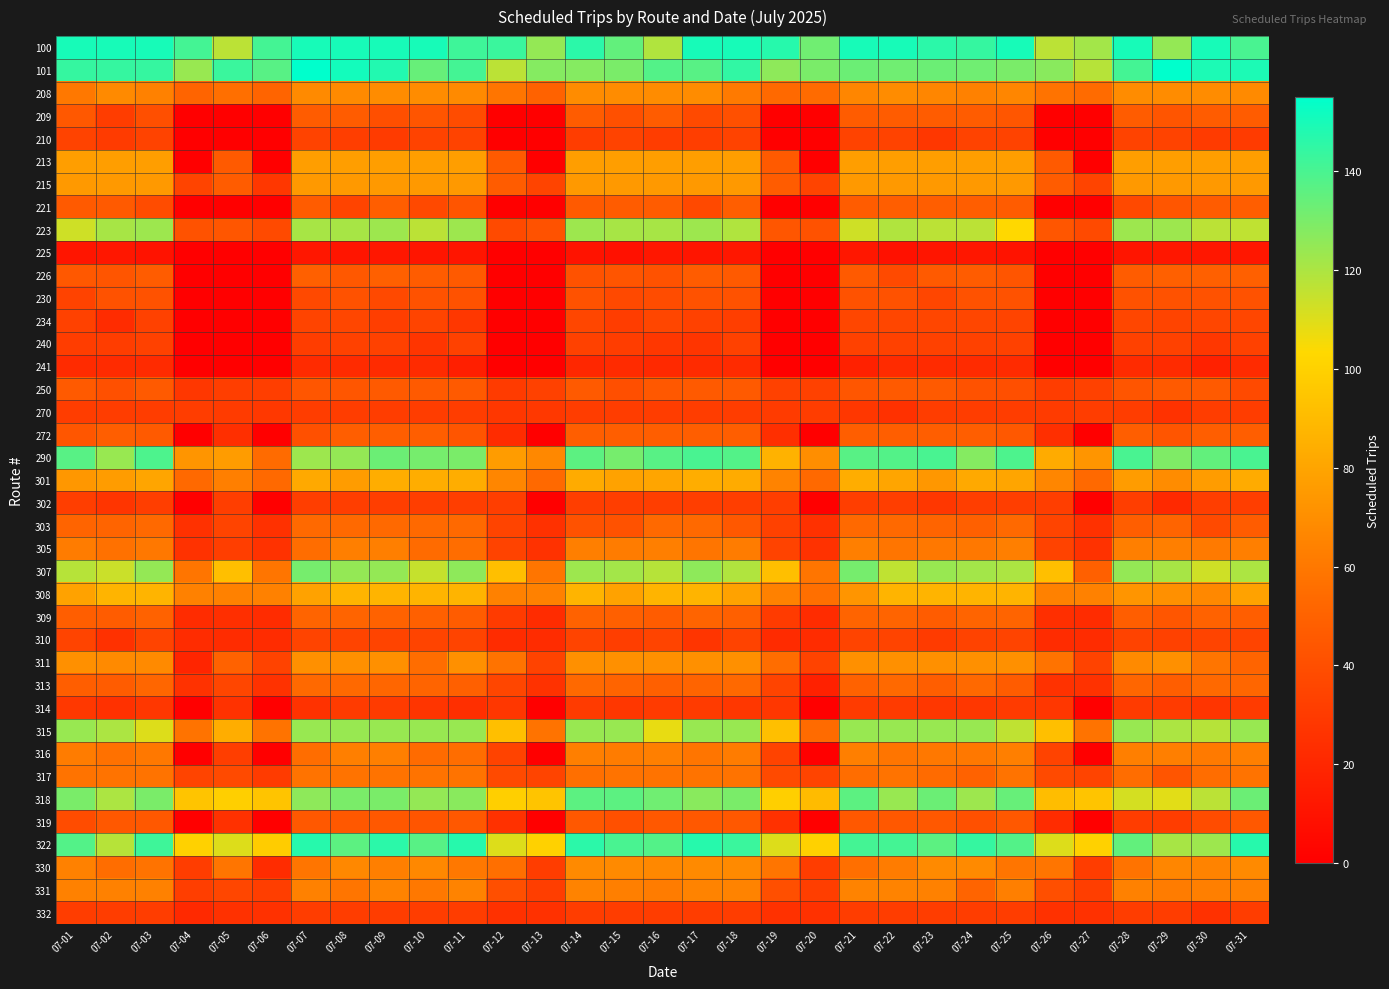

Reading left to right, what are all the values shown in this chart?

100: 07-01=150	07-02=150	07-03=150	07-04=141	07-05=117	07-06=141	07-07=150	07-08=150	07-09=150	07-10=150	07-11=142	07-12=143	07-13=125	07-14=146	07-15=135	07-16=119	07-17=150	07-18=150	07-19=147	07-20=132	07-21=150	07-22=150	07-23=146	07-24=144	07-25=150	07-26=117	07-27=122	07-28=150	07-29=125	07-30=150	07-31=140
101: 07-01=144	07-02=144	07-03=144	07-04=124	07-05=143	07-06=137	07-07=155	07-08=151	07-09=148	07-10=134	07-11=141	07-12=117	07-13=128	07-14=128	07-15=130	07-16=138	07-17=137	07-18=145	07-19=126	07-20=130	07-21=133	07-22=132	07-23=133	07-24=132	07-25=130	07-26=127	07-27=118	07-28=141	07-29=155	07-30=149	07-31=149
208: 07-01=60	07-02=68	07-03=64	07-04=51	07-05=56	07-06=51	07-07=68	07-08=68	07-09=69	07-10=69	07-11=68	07-12=59	07-13=50	07-14=69	07-15=69	07-16=69	07-17=69	07-18=61	07-19=53	07-20=54	07-21=66	07-22=69	07-23=66	07-24=64	07-25=66	07-26=58	07-27=54	07-28=69	07-29=69	07-30=69	07-31=68
209: 07-01=45	07-02=31	07-03=40	07-04=0	07-05=0	07-06=0	07-07=47	07-08=47	07-09=40	07-10=43	07-11=39	07-12=0	07-13=0	07-14=47	07-15=41	07-16=47	07-17=38	07-18=41	07-19=0	07-20=0	07-21=47	07-22=47	07-23=47	07-24=47	07-25=44	07-26=0	07-27=0	07-28=47	07-29=43	07-30=47	07-31=47
210: 07-01=34	07-02=30	07-03=34	07-04=0	07-05=0	07-06=0	07-07=34	07-08=32	07-09=30	07-10=34	07-11=34	07-12=0	07-13=0	07-14=31	07-15=34	07-16=31	07-17=32	07-18=34	07-19=0	07-20=0	07-21=34	07-22=34	07-23=28	07-24=34	07-25=34	07-26=0	07-27=0	07-28=34	07-29=34	07-30=30	07-31=30
213: 07-01=77	07-02=77	07-03=77	07-04=0	07-05=46	07-06=0	07-07=77	07-08=77	07-09=77	07-10=77	07-11=77	07-12=46	07-13=0	07-14=77	07-15=77	07-16=77	07-17=77	07-18=77	07-19=46	07-20=0	07-21=77	07-22=77	07-23=77	07-24=77	07-25=77	07-26=46	07-27=0	07-28=77	07-29=77	07-30=77	07-31=77
215: 07-01=75	07-02=75	07-03=75	07-04=35	07-05=47	07-06=28	07-07=75	07-08=75	07-09=75	07-10=75	07-11=75	07-12=47	07-13=35	07-14=75	07-15=75	07-16=75	07-17=75	07-18=75	07-19=47	07-20=35	07-21=75	07-22=75	07-23=75	07-24=75	07-25=75	07-26=47	07-27=35	07-28=75	07-29=75	07-30=75	07-31=75
221: 07-01=46	07-02=46	07-03=39	07-04=0	07-05=0	07-06=0	07-07=47	07-08=35	07-09=48	07-10=37	07-11=43	07-12=0	07-13=0	07-14=46	07-15=47	07-16=47	07-17=37	07-18=48	07-19=0	07-20=0	07-21=47	07-22=48	07-23=48	07-24=48	07-25=47	07-26=0	07-27=0	07-28=37	07-29=44	07-30=47	07-31=48
223: 07-01=113	07-02=121	07-03=123	07-04=42	07-05=44	07-06=38	07-07=121	07-08=121	07-09=123	07-10=117	07-11=123	07-12=38	07-13=42	07-14=123	07-15=121	07-16=121	07-17=123	07-18=119	07-19=44	07-20=42	07-21=113	07-22=119	07-23=117	07-24=117	07-25=103	07-26=44	07-27=38	07-28=123	07-29=123	07-30=117	07-31=116
225: 07-01=11	07-02=12	07-03=10	07-04=0	07-05=0	07-06=0	07-07=12	07-08=11	07-09=12	07-10=11	07-11=11	07-12=0	07-13=0	07-14=10	07-15=9	07-16=12	07-17=11	07-18=12	07-19=0	07-20=0	07-21=12	07-22=9	07-23=11	07-24=12	07-25=10	07-26=0	07-27=0	07-28=11	07-29=12	07-30=12	07-31=12
226: 07-01=45	07-02=43	07-03=47	07-04=0	07-05=0	07-06=0	07-07=49	07-08=45	07-09=49	07-10=47	07-11=46	07-12=0	07-13=0	07-14=42	07-15=43	07-16=42	07-17=47	07-18=46	07-19=0	07-20=0	07-21=46	07-22=38	07-23=46	07-24=47	07-25=43	07-26=0	07-27=0	07-28=47	07-29=49	07-30=49	07-31=49
230: 07-01=34	07-02=42	07-03=42	07-04=0	07-05=0	07-06=0	07-07=37	07-08=42	07-09=37	07-10=42	07-11=42	07-12=0	07-13=0	07-14=42	07-15=37	07-16=39	07-17=42	07-18=42	07-19=0	07-20=0	07-21=42	07-22=42	07-23=36	07-24=42	07-25=42	07-26=0	07-27=0	07-28=42	07-29=42	07-30=42	07-31=42
234: 07-01=33	07-02=23	07-03=33	07-04=0	07-05=0	07-06=0	07-07=35	07-08=36	07-09=32	07-10=35	07-11=28	07-12=0	07-13=0	07-14=36	07-15=31	07-16=36	07-17=33	07-18=32	07-19=0	07-20=0	07-21=36	07-22=36	07-23=36	07-24=36	07-25=35	07-26=0	07-27=0	07-28=36	07-29=35	07-30=36	07-31=36
240: 07-01=31	07-02=31	07-03=33	07-04=0	07-05=0	07-06=0	07-07=31	07-08=33	07-09=33	07-10=27	07-11=33	07-12=0	07-13=0	07-14=33	07-15=31	07-16=28	07-17=27	07-18=33	07-19=0	07-20=0	07-21=33	07-22=33	07-23=33	07-24=33	07-25=33	07-26=0	07-27=0	07-28=33	07-29=33	07-30=28	07-31=33
241: 07-01=22	07-02=22	07-03=22	07-04=0	07-05=0	07-06=0	07-07=22	07-08=22	07-09=22	07-10=22	07-11=16	07-12=0	07-13=0	07-14=20	07-15=22	07-16=21	07-17=22	07-18=22	07-19=0	07-20=0	07-21=17	07-22=22	07-23=22	07-24=22	07-25=22	07-26=0	07-27=0	07-28=22	07-29=22	07-30=17	07-31=22
250: 07-01=46	07-02=41	07-03=46	07-04=28	07-05=32	07-06=32	07-07=44	07-08=44	07-09=46	07-10=46	07-11=46	07-12=30	07-13=33	07-14=46	07-15=40	07-16=45	07-17=46	07-18=46	07-19=33	07-20=33	07-21=44	07-22=46	07-23=46	07-24=42	07-25=40	07-26=31	07-27=33	07-28=43	07-29=46	07-30=46	07-31=38
270: 07-01=31	07-02=31	07-03=31	07-04=31	07-05=30	07-06=29	07-07=31	07-08=31	07-09=31	07-10=31	07-11=31	07-12=28	07-13=29	07-14=31	07-15=31	07-16=31	07-17=31	07-18=31	07-19=30	07-20=31	07-21=28	07-22=25	07-23=31	07-24=31	07-25=31	07-26=30	07-27=31	07-28=31	07-29=26	07-30=31	07-31=31
272: 07-01=44	07-02=48	07-03=46	07-04=0	07-05=24	07-06=0	07-07=41	07-08=48	07-09=48	07-10=48	07-11=43	07-12=23	07-13=0	07-14=48	07-15=48	07-16=48	07-17=48	07-18=48	07-19=24	07-20=0	07-21=48	07-22=48	07-23=48	07-24=48	07-25=45	07-26=24	07-27=0	07-28=48	07-29=43	07-30=48	07-31=48
290: 07-01=137	07-02=124	07-03=139	07-04=73	07-05=76	07-06=54	07-07=123	07-08=125	07-09=133	07-10=131	07-11=130	07-12=76	07-13=67	07-14=136	07-15=131	07-16=137	07-17=140	07-18=138	07-19=86	07-20=70	07-21=137	07-22=138	07-23=140	07-24=128	07-25=139	07-26=83	07-27=73	07-28=140	07-29=129	07-30=135	07-31=140
301: 07-01=74	07-02=76	07-03=80	07-04=53	07-05=63	07-06=53	07-07=82	07-08=76	07-09=84	07-10=84	07-11=84	07-12=66	07-13=53	07-14=83	07-15=79	07-16=80	07-17=84	07-18=83	07-19=65	07-20=53	07-21=84	07-22=80	07-23=74	07-24=82	07-25=80	07-26=66	07-27=53	07-28=76	07-29=69	07-30=76	07-31=83
302: 07-01=32	07-02=27	07-03=32	07-04=0	07-05=32	07-06=0	07-07=32	07-08=32	07-09=32	07-10=32	07-11=32	07-12=32	07-13=0	07-14=32	07-15=32	07-16=32	07-17=32	07-18=32	07-19=32	07-20=0	07-21=32	07-22=32	07-23=28	07-24=32	07-25=32	07-26=32	07-27=0	07-28=32	07-29=21	07-30=32	07-31=32
303: 07-01=51	07-02=51	07-03=53	07-04=25	07-05=35	07-06=25	07-07=53	07-08=53	07-09=53	07-10=53	07-11=53	07-12=35	07-13=25	07-14=42	07-15=42	07-16=53	07-17=53	07-18=45	07-19=33	07-20=25	07-21=53	07-22=53	07-23=51	07-24=49	07-25=53	07-26=35	07-27=25	07-28=48	07-29=51	07-30=38	07-31=47
305: 07-01=62	07-02=57	07-03=60	07-04=26	07-05=32	07-06=26	07-07=55	07-08=63	07-09=63	07-10=54	07-11=55	07-12=34	07-13=26	07-14=63	07-15=62	07-16=63	07-17=59	07-18=62	07-19=34	07-20=26	07-21=63	07-22=59	07-23=60	07-24=60	07-25=63	07-26=34	07-27=26	07-28=63	07-29=63	07-30=61	07-31=63
307: 07-01=118	07-02=114	07-03=125	07-04=59	07-05=92	07-06=59	07-07=131	07-08=125	07-09=125	07-10=115	07-11=126	07-12=92	07-13=59	07-14=123	07-15=122	07-16=118	07-17=126	07-18=119	07-19=92	07-20=59	07-21=131	07-22=116	07-23=124	07-24=122	07-25=120	07-26=92	07-27=49	07-28=125	07-29=121	07-30=113	07-31=120
308: 07-01=79	07-02=87	07-03=87	07-04=64	07-05=64	07-06=64	07-07=79	07-08=87	07-09=87	07-10=87	07-11=87	07-12=64	07-13=64	07-14=87	07-15=79	07-16=87	07-17=87	07-18=79	07-19=64	07-20=56	07-21=73	07-22=87	07-23=87	07-24=87	07-25=87	07-26=64	07-27=64	07-28=73	07-29=71	07-30=67	07-31=79
309: 07-01=48	07-02=47	07-03=50	07-04=23	07-05=24	07-06=23	07-07=51	07-08=51	07-09=50	07-10=49	07-11=47	07-12=30	07-13=23	07-14=50	07-15=49	07-16=47	07-17=51	07-18=49	07-19=30	07-20=23	07-21=51	07-22=51	07-23=47	07-24=51	07-25=51	07-26=24	07-27=23	07-28=48	07-29=44	07-30=50	07-31=48
310: 07-01=35	07-02=25	07-03=35	07-04=23	07-05=23	07-06=23	07-07=35	07-08=35	07-09=35	07-10=35	07-11=35	07-12=23	07-13=23	07-14=35	07-15=32	07-16=35	07-17=27	07-18=34	07-19=22	07-20=23	07-21=35	07-22=35	07-23=30	07-24=34	07-25=35	07-26=23	07-27=23	07-28=34	07-29=33	07-30=35	07-31=35
311: 07-01=71	07-02=68	07-03=68	07-04=19	07-05=50	07-06=34	07-07=71	07-08=71	07-09=71	07-10=55	07-11=71	07-12=58	07-13=34	07-14=71	07-15=71	07-16=71	07-17=71	07-18=71	07-19=55	07-20=34	07-21=71	07-22=71	07-23=71	07-24=71	07-25=71	07-26=58	07-27=34	07-28=68	07-29=71	07-30=59	07-31=51
313: 07-01=48	07-02=47	07-03=52	07-04=26	07-05=36	07-06=26	07-07=53	07-08=53	07-09=52	07-10=51	07-11=49	07-12=36	07-13=26	07-14=53	07-15=51	07-16=49	07-17=51	07-18=53	07-19=35	07-20=17	07-21=50	07-22=53	07-23=48	07-24=53	07-25=47	07-26=26	07-27=26	07-28=52	07-29=48	07-30=53	07-31=52
314: 07-01=29	07-02=25	07-03=28	07-04=0	07-05=26	07-06=0	07-07=26	07-08=30	07-09=30	07-10=27	07-11=24	07-12=28	07-13=0	07-14=30	07-15=28	07-16=30	07-17=30	07-18=28	07-19=28	07-20=0	07-21=30	07-22=30	07-23=28	07-24=28	07-25=30	07-26=28	07-27=0	07-28=30	07-29=30	07-30=27	07-31=30
315: 07-01=124	07-02=120	07-03=110	07-04=58	07-05=84	07-06=58	07-07=124	07-08=124	07-09=124	07-10=124	07-11=124	07-12=92	07-13=58	07-14=124	07-15=124	07-16=108	07-17=124	07-18=124	07-19=92	07-20=54	07-21=124	07-22=124	07-23=124	07-24=124	07-25=116	07-26=92	07-27=58	07-28=124	07-29=120	07-30=118	07-31=124
316: 07-01=62	07-02=57	07-03=60	07-04=0	07-05=32	07-06=0	07-07=55	07-08=63	07-09=63	07-10=54	07-11=55	07-12=34	07-13=0	07-14=63	07-15=62	07-16=63	07-17=59	07-18=62	07-19=34	07-20=0	07-21=63	07-22=59	07-23=60	07-24=60	07-25=63	07-26=34	07-27=0	07-28=63	07-29=63	07-30=61	07-31=63
317: 07-01=58	07-02=58	07-03=58	07-04=35	07-05=38	07-06=30	07-07=58	07-08=58	07-09=58	07-10=58	07-11=58	07-12=38	07-13=35	07-14=56	07-15=58	07-16=58	07-17=58	07-18=58	07-19=38	07-20=35	07-21=55	07-22=58	07-23=54	07-24=50	07-25=58	07-26=38	07-27=35	07-28=55	07-29=43	07-30=55	07-31=58
318: 07-01=130	07-02=120	07-03=130	07-04=94	07-05=99	07-06=94	07-07=126	07-08=130	07-09=130	07-10=125	07-11=127	07-12=99	07-13=94	07-14=136	07-15=136	07-16=132	07-17=127	07-18=130	07-19=99	07-20=90	07-21=136	07-22=124	07-23=133	07-24=123	07-25=134	07-26=91	07-27=94	07-28=112	07-29=109	07-30=117	07-31=133
319: 07-01=39	07-02=45	07-03=45	07-04=0	07-05=25	07-06=0	07-07=45	07-08=45	07-09=45	07-10=43	07-11=45	07-12=25	07-13=0	07-14=45	07-15=41	07-16=45	07-17=45	07-18=45	07-19=25	07-20=0	07-21=45	07-22=45	07-23=45	07-24=41	07-25=45	07-26=23	07-27=0	07-28=31	07-29=31	07-30=39	07-31=45
322: 07-01=138	07-02=118	07-03=142	07-04=100	07-05=110	07-06=98	07-07=147	07-08=136	07-09=146	07-10=137	07-11=147	07-12=110	07-13=100	07-14=146	07-15=140	07-16=138	07-17=147	07-18=143	07-19=110	07-20=100	07-21=141	07-22=141	07-23=136	07-24=144	07-25=138	07-26=110	07-27=100	07-28=135	07-29=121	07-30=123	07-31=147
330: 07-01=64	07-02=55	07-03=58	07-04=31	07-05=59	07-06=23	07-07=59	07-08=67	07-09=63	07-10=67	07-11=60	07-12=56	07-13=31	07-14=68	07-15=68	07-16=67	07-17=68	07-18=68	07-19=59	07-20=31	07-21=56	07-22=62	07-23=68	07-24=68	07-25=59	07-26=59	07-27=31	07-28=58	07-29=66	07-30=65	07-31=68
331: 07-01=64	07-02=64	07-03=64	07-04=32	07-05=36	07-06=32	07-07=64	07-08=59	07-09=65	07-10=60	07-11=65	07-12=40	07-13=32	07-14=65	07-15=63	07-16=62	07-17=65	07-18=65	07-19=40	07-20=32	07-21=65	07-22=65	07-23=64	07-24=51	07-25=63	07-26=40	07-27=32	07-28=64	07-29=62	07-30=63	07-31=64
332: 07-01=31	07-02=31	07-03=31	07-04=21	07-05=25	07-06=25	07-07=31	07-08=31	07-09=31	07-10=31	07-11=31	07-12=25	07-13=25	07-14=31	07-15=31	07-16=31	07-17=31	07-18=31	07-19=25	07-20=25	07-21=31	07-22=31	07-23=31	07-24=31	07-25=31	07-26=25	07-27=25	07-28=31	07-29=31	07-30=25	07-31=31